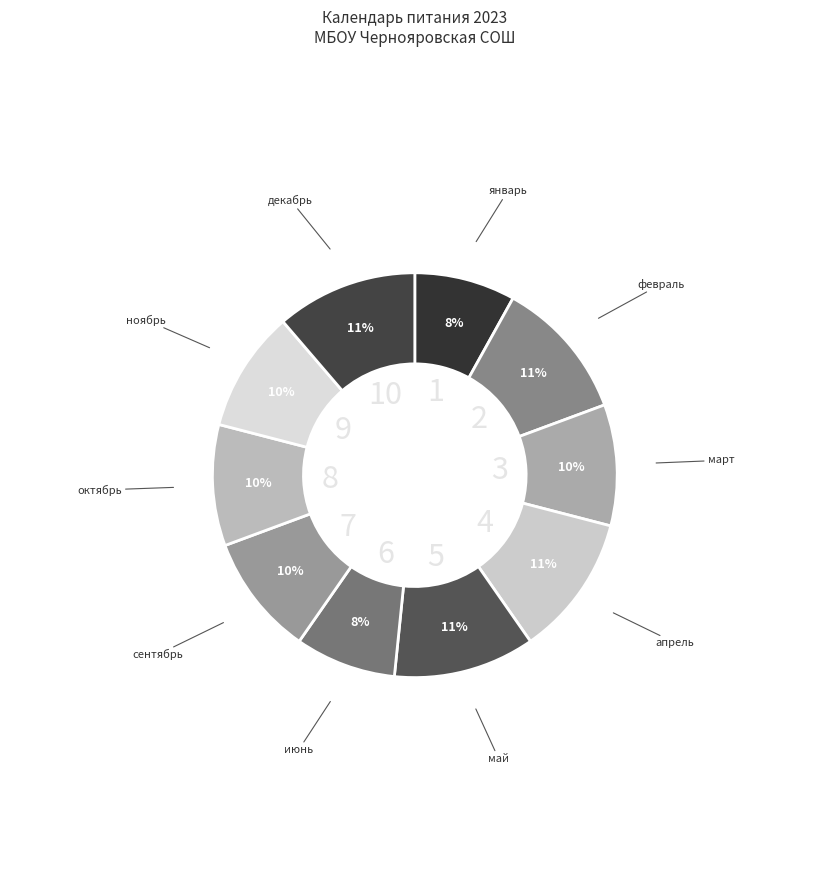

Count the number of slices in the pie.

10